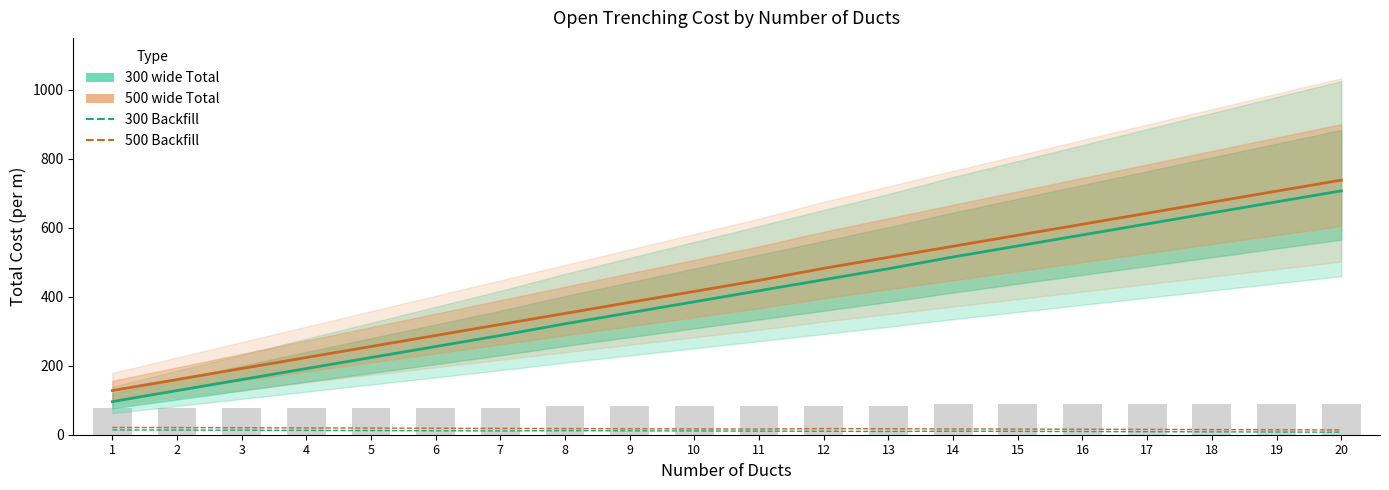

Read the 500 wide Total value at 6.

287.6